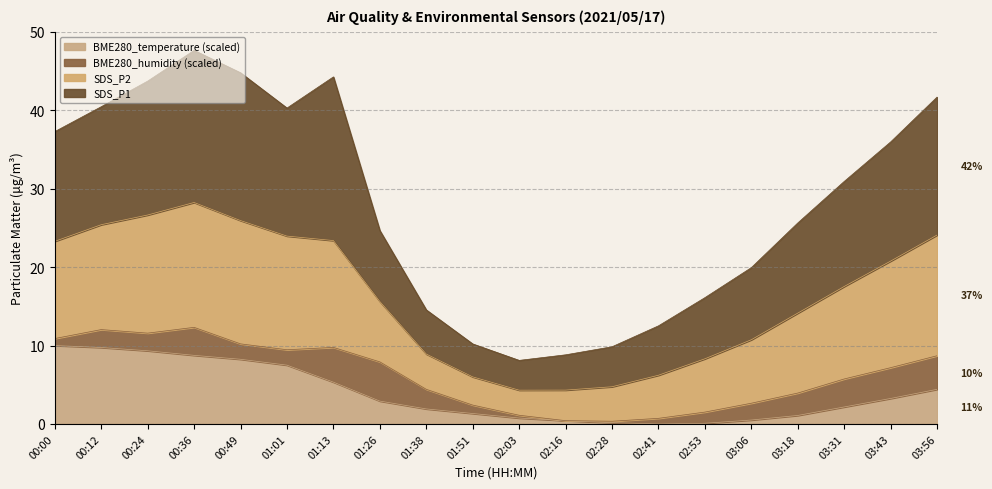

At which label does BME280_temperature reach its peak?

00:00